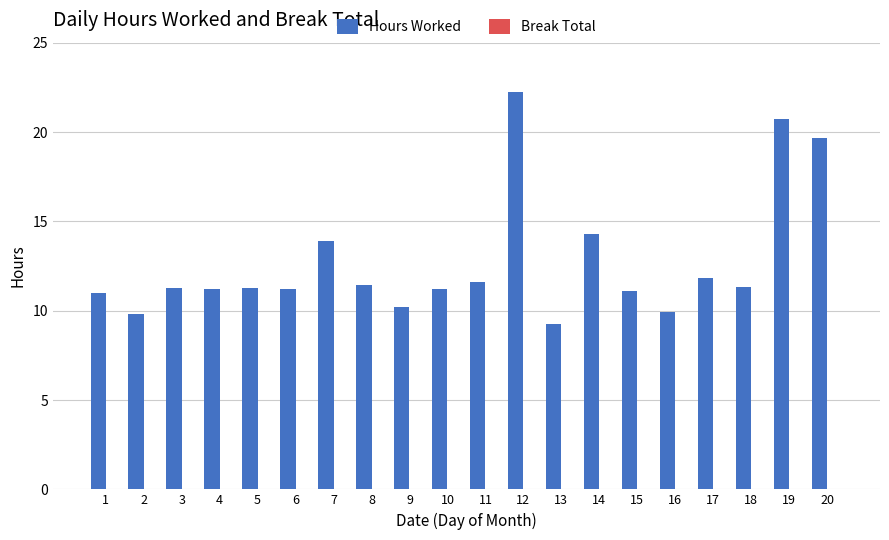

Is it true that the value at 3 is 17.4?

False